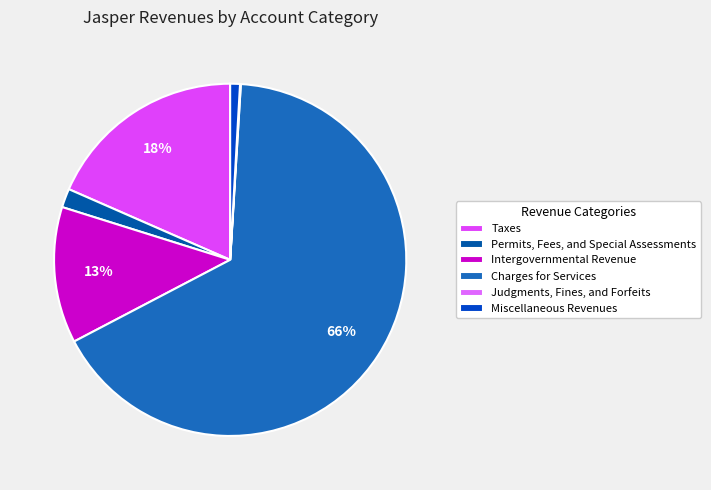

Which category has the smallest portion of the pie?

Judgments, Fines, and Forfeits